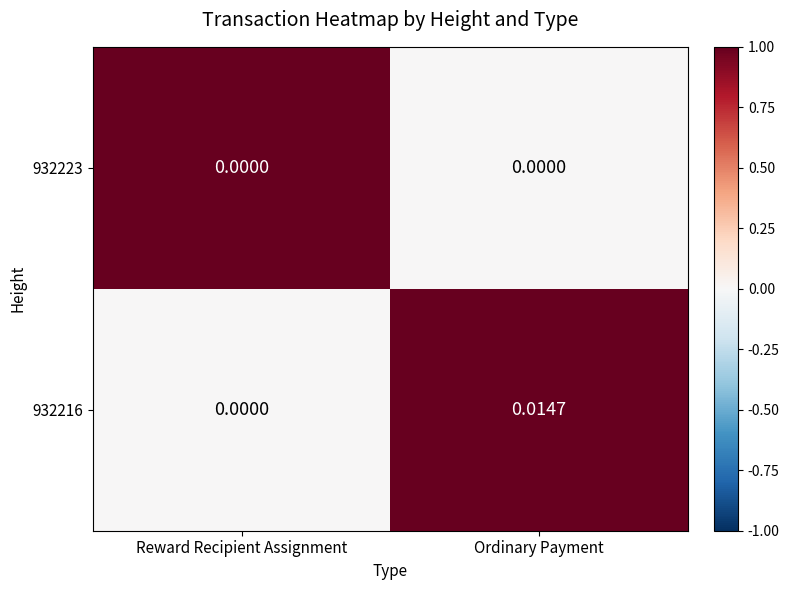

At which category is the sum across all series the highest?

Ordinary Payment